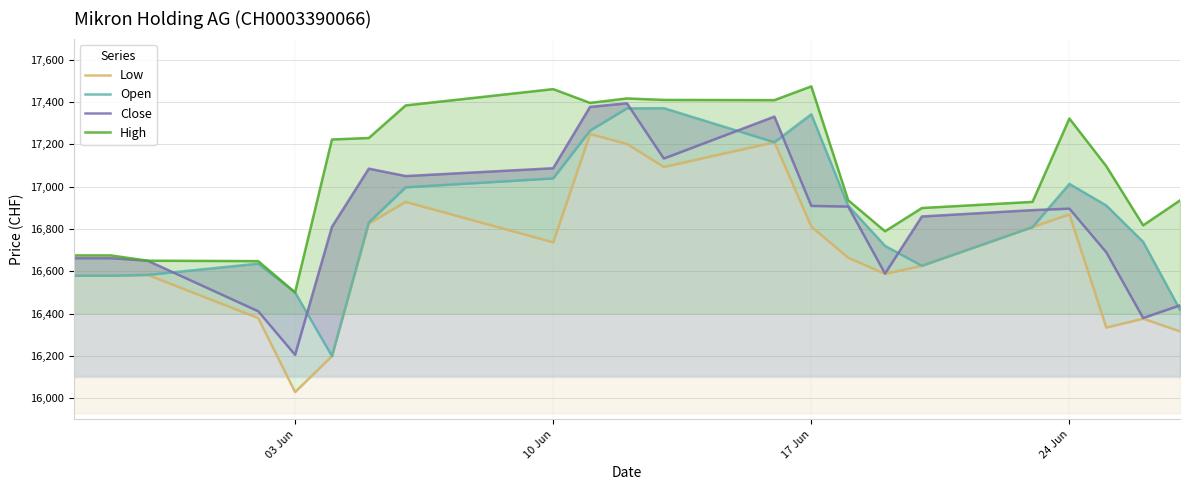

What is the sum of all High values?

375275